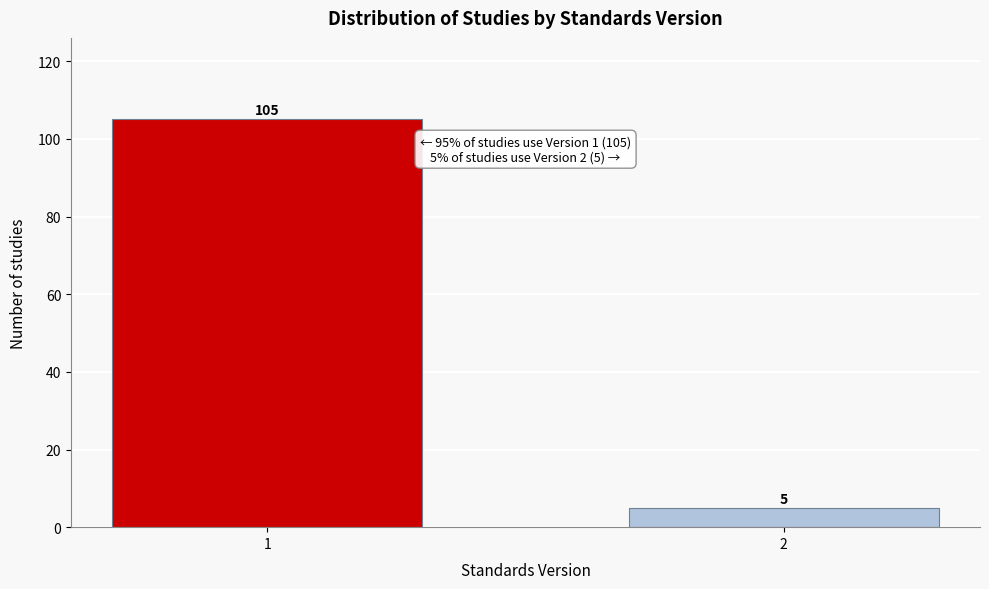

Reading left to right, what are all the values shown in this chart?

105	5